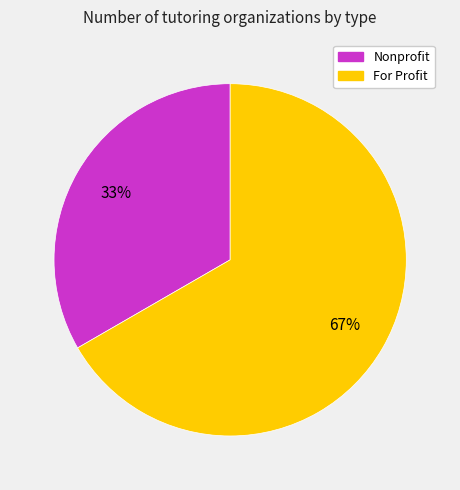

What is the largest slice in the pie chart?

For Profit